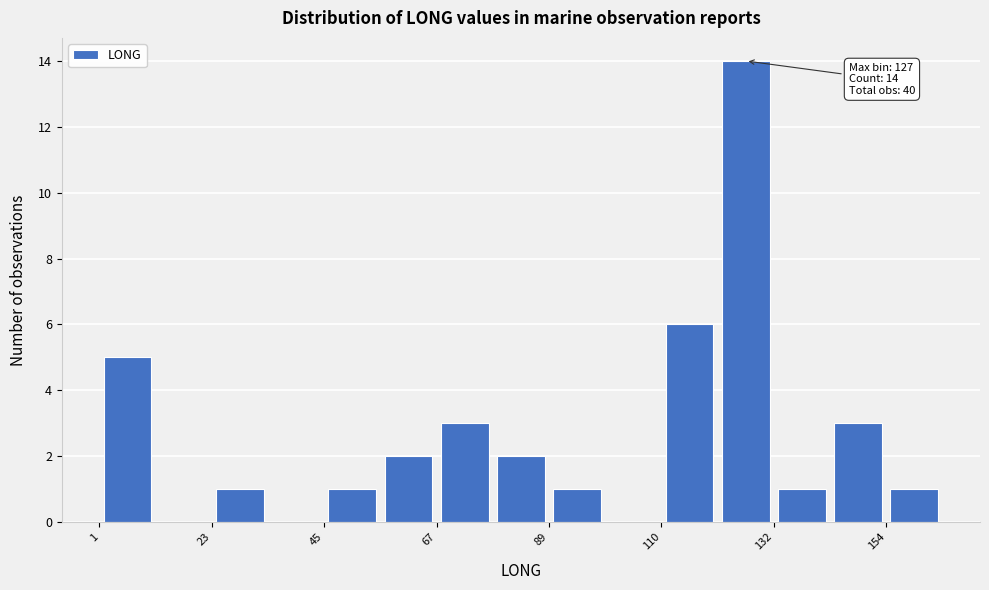

Read against the x-axis, roughly where is the centre of the tallest bar?

125